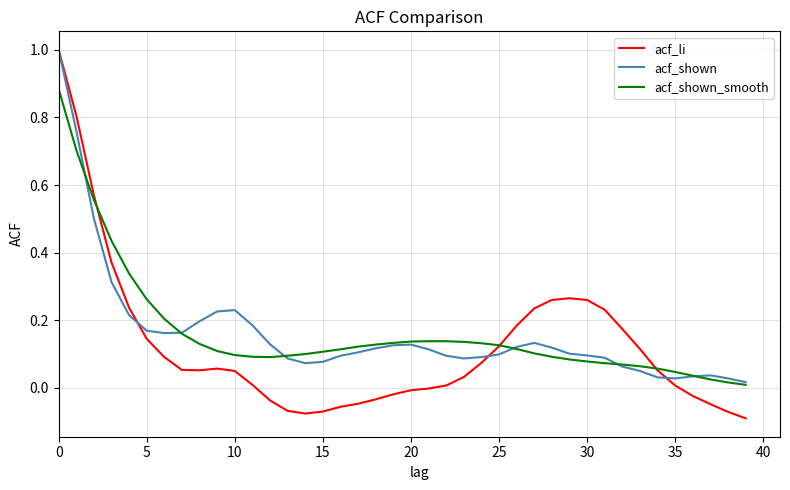

What is the maximum value for acf_li?

1.0